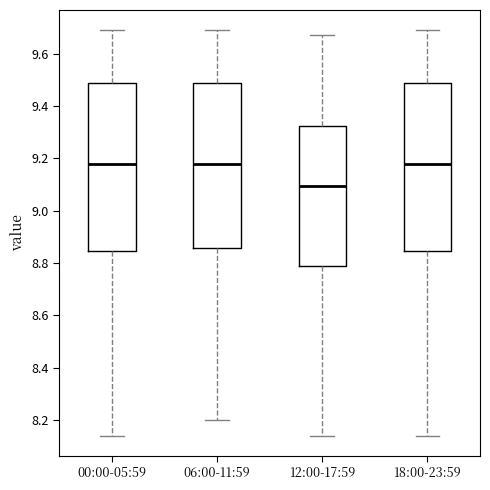

Where does the median line of the box for 06:00-11:59 sit on the y-axis? The values are not printed on the chart, so give them approximately, as read against the axis.

9.18